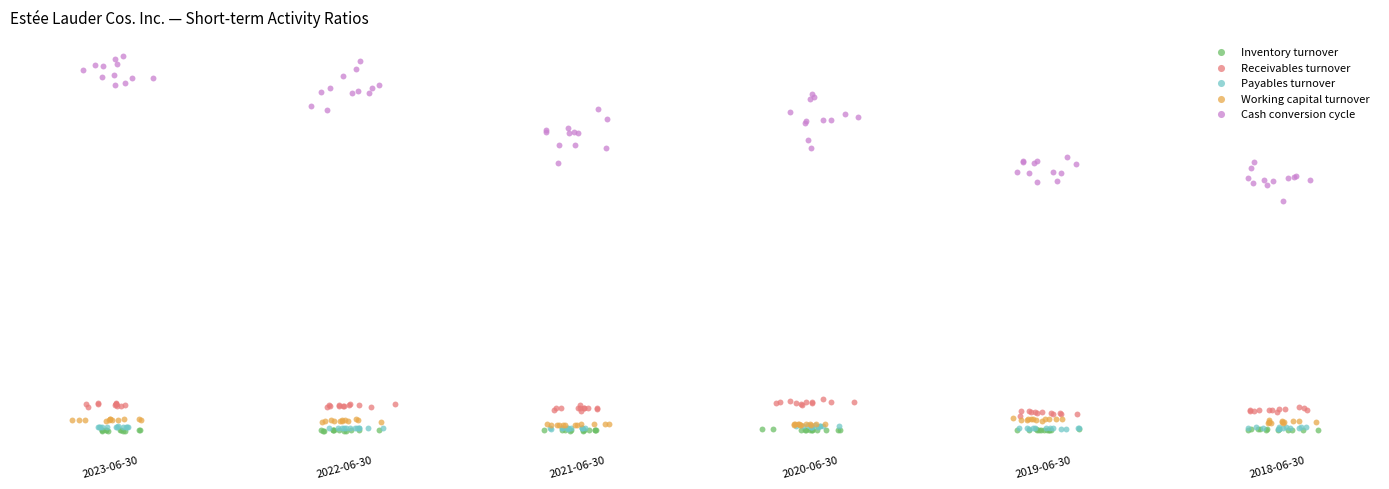

What are all the series names shown in the legend?

Inventory turnover, Receivables turnover, Payables turnover, Working capital turnover, Cash conversion cycle